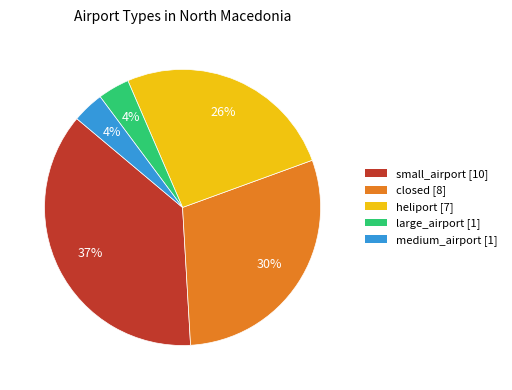

Between closed and medium_airport, which is larger?

closed